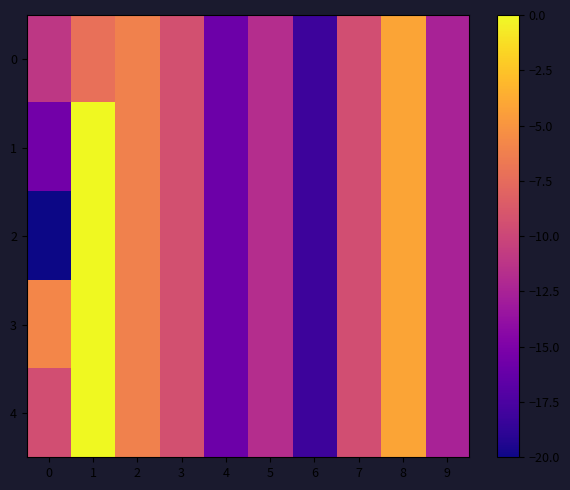

Reading left to right, transcribe all the data shown in this chart.

0: 0=-11.1	1=-7.3	2=-6.1	3=-9.3	4=-15.9	5=-11.7	6=-18.2	7=-9.5	8=-4.1	9=-12.6
1: 0=-15.6	1=-0.0	2=-6.1	3=-9.3	4=-15.9	5=-11.7	6=-18.2	7=-9.5	8=-4.1	9=-12.6
2: 0=-20.0	1=-0.0	2=-6.1	3=-9.3	4=-15.9	5=-11.7	6=-18.2	7=-9.5	8=-4.1	9=-12.6
3: 0=-5.8	1=-0.0	2=-6.1	3=-9.3	4=-15.9	5=-11.7	6=-18.2	7=-9.5	8=-4.1	9=-12.6
4: 0=-9.5	1=-0.0	2=-6.1	3=-9.3	4=-15.9	5=-11.7	6=-18.2	7=-9.5	8=-4.1	9=-12.6